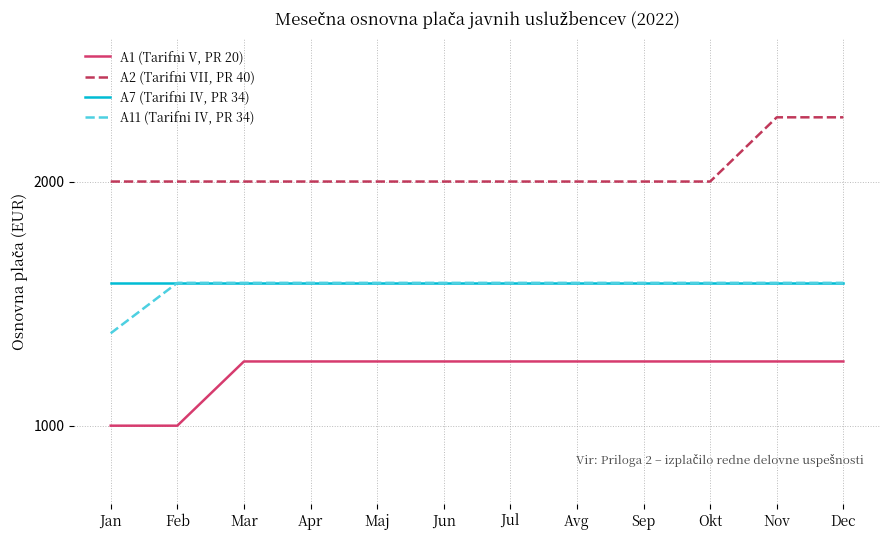

What is the sum of all A2 (Tarifni VII, PR 40) values?

24800